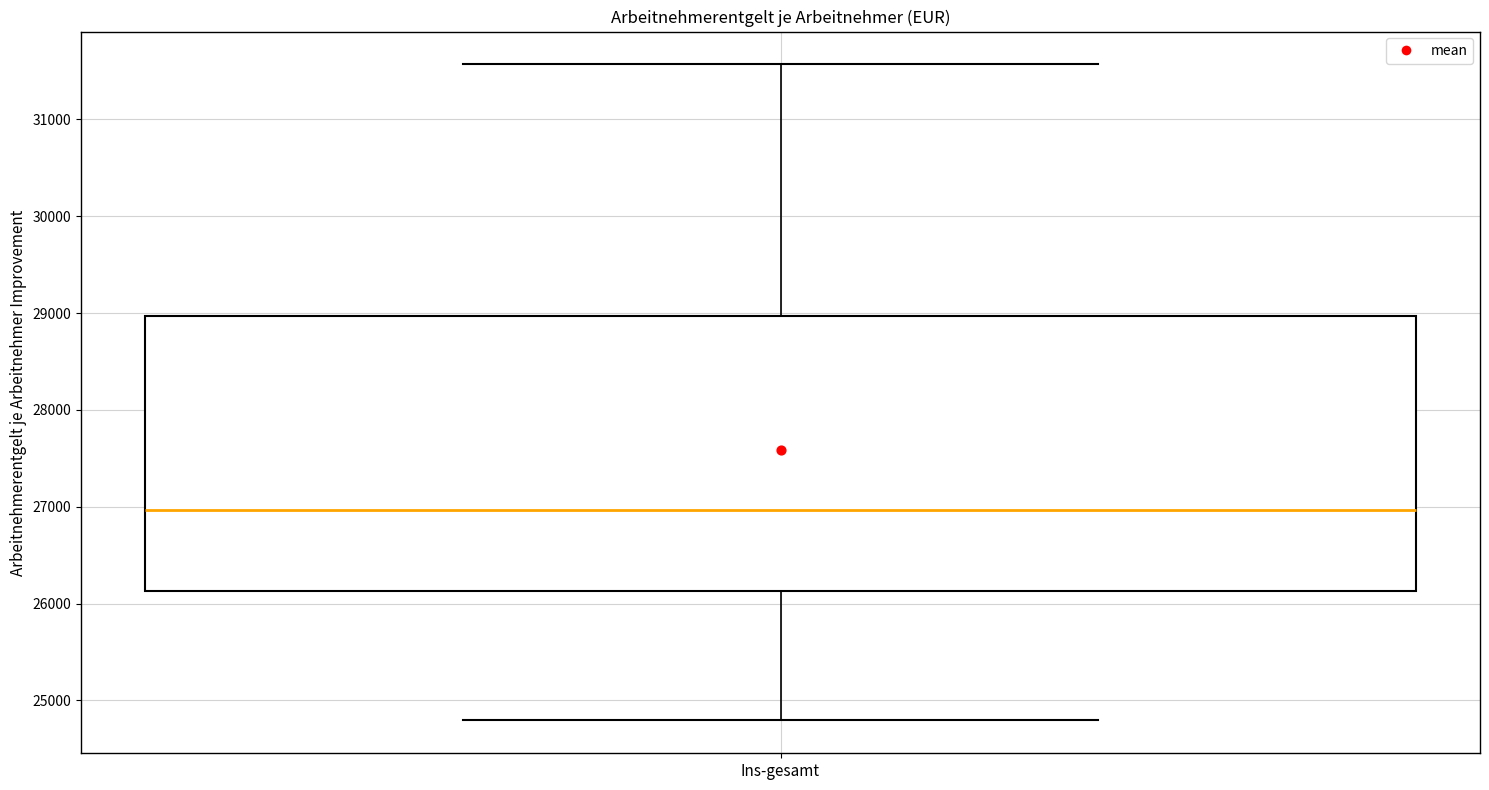

Where does the upper whisker of the box for Ins-gesamt end on the y-axis? The values are not printed on the chart, so give them approximately, as read against the axis.

31600